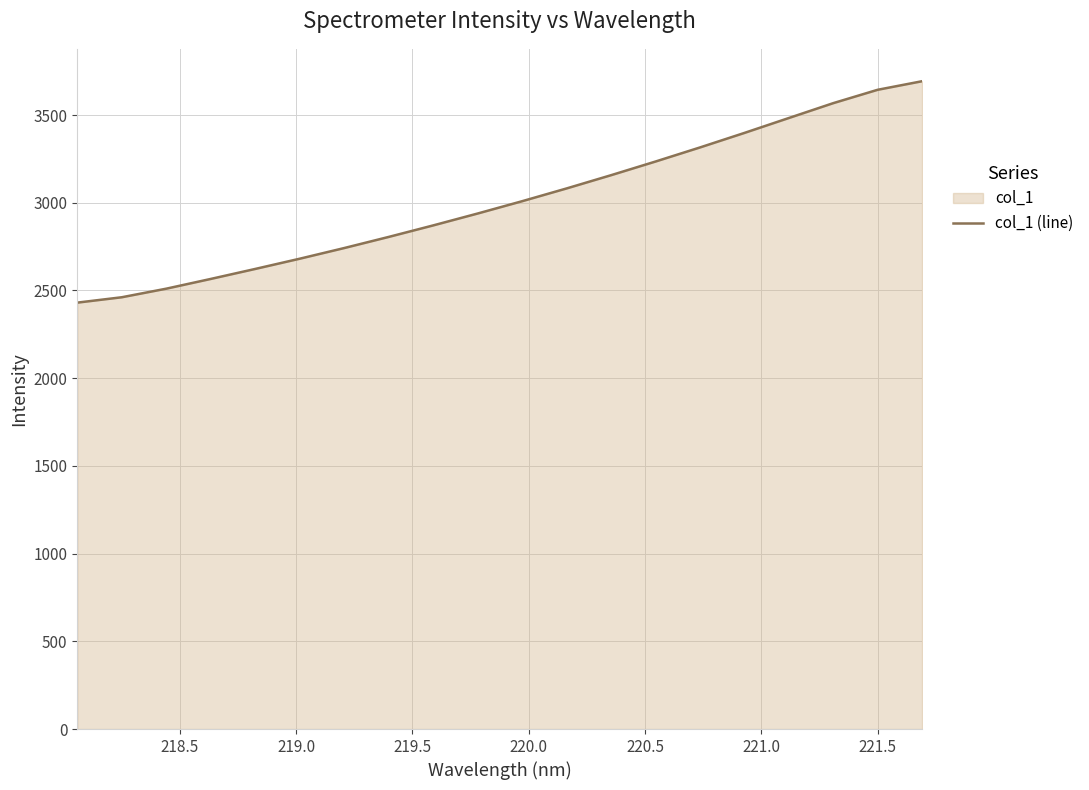

What is the greatest value displayed?

3693.0